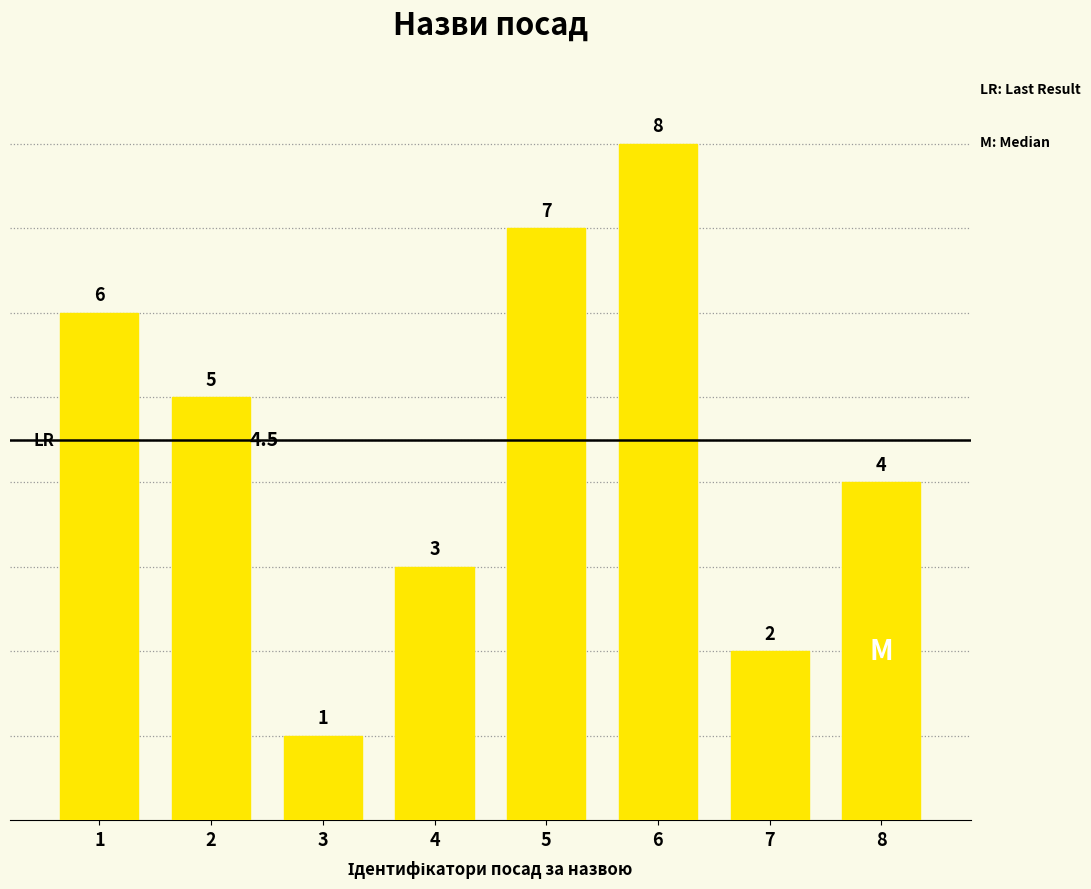

True or false: the data shows 1 at 7.

False